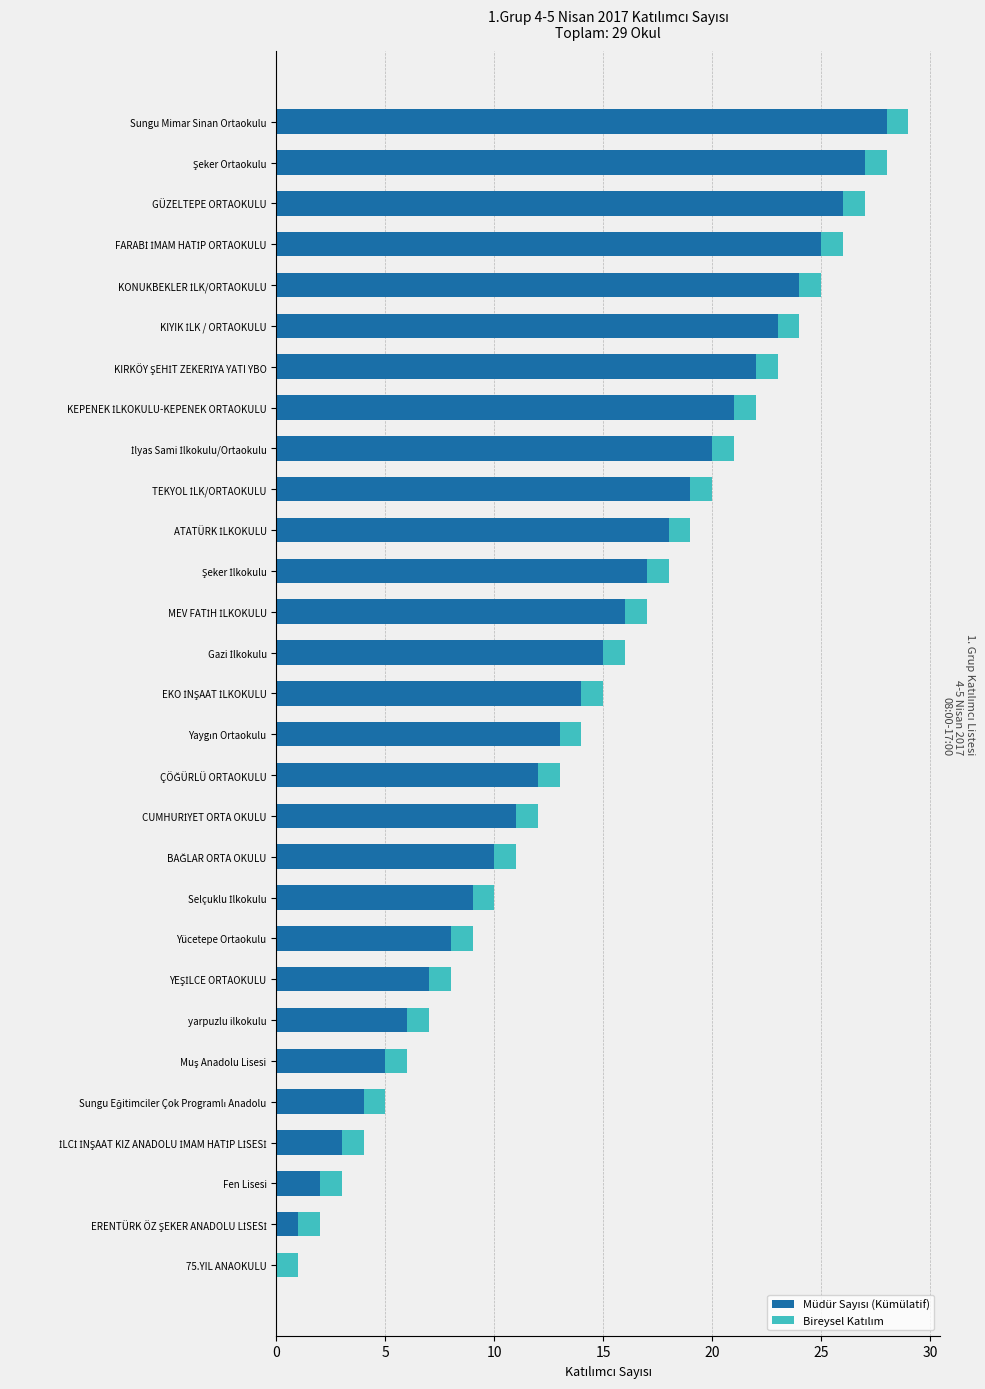

Does the chart contain any negative values?

No